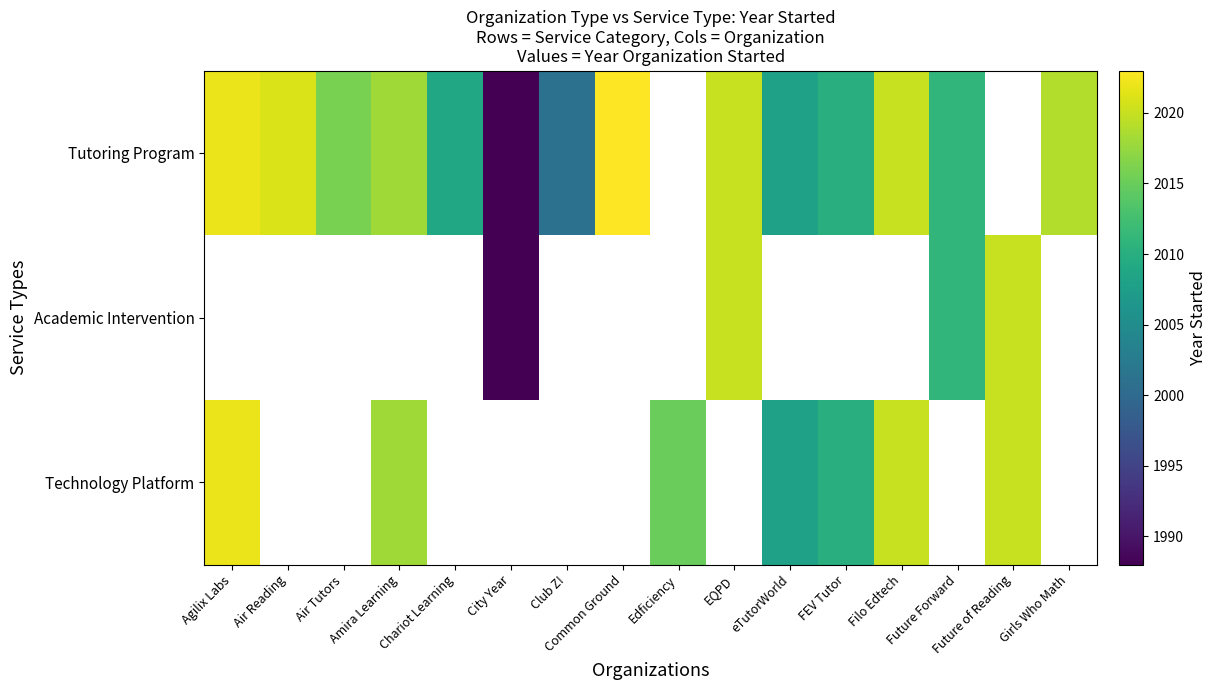

How many distinct data groups are displayed?

3